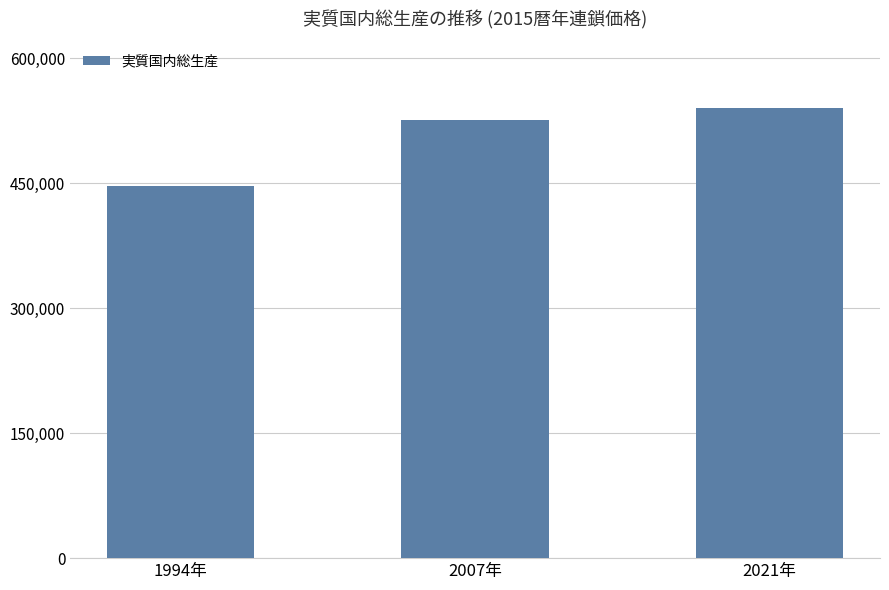

Does the chart contain stacked bars?

No